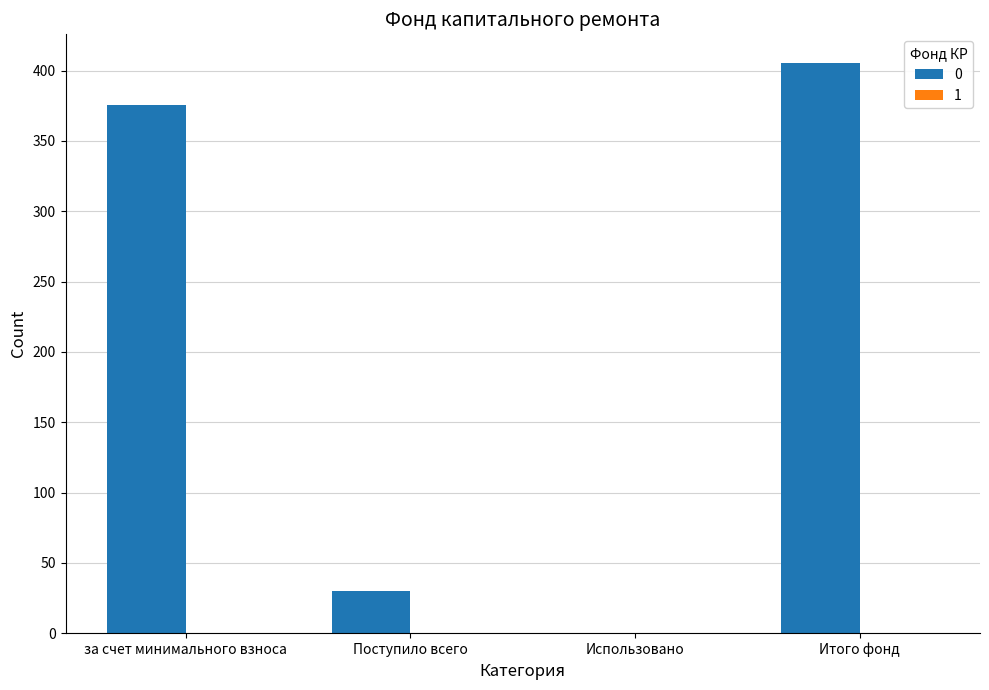

Is it true that the value at Поступило всего is 30.1?

True